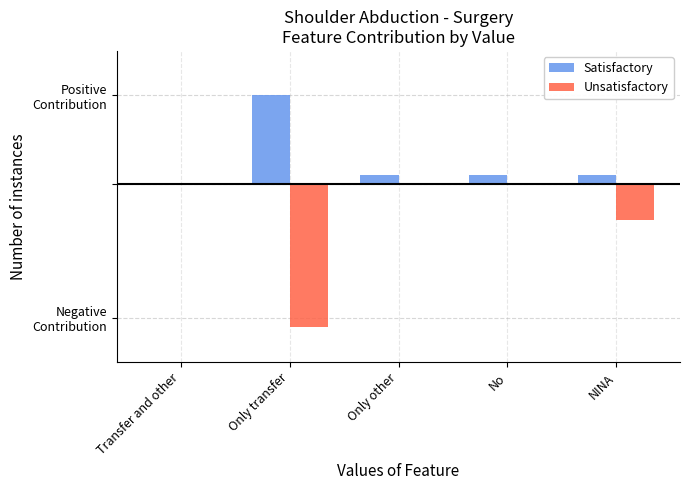

Reading left to right, list all the values displayed in this chart.

Satisfactory: Transfer and other=0	Only transfer=10	Only other=1	No=1	NINA=1
Unsatisfactory: Transfer and other=0	Only transfer=-16	Only other=0	No=0	NINA=-4